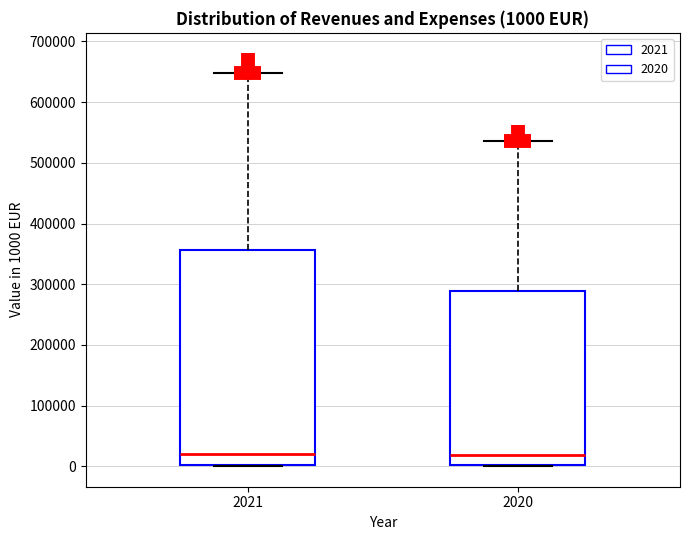

Which box is the tallest, from its lower edge to its upper edge?

2021